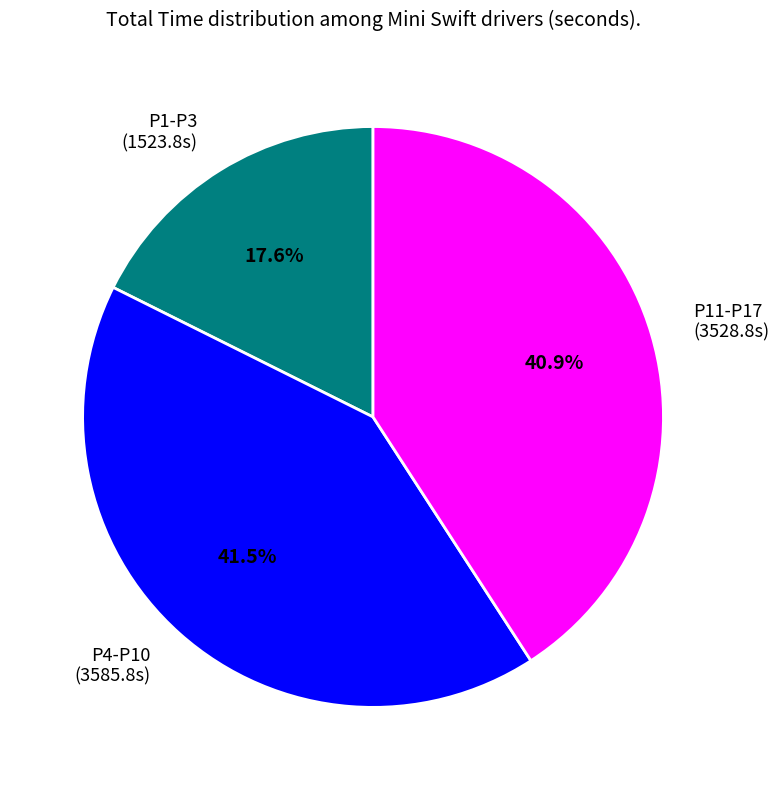

What is the smallest slice in the pie chart?

P1-P3 (1523.8s)